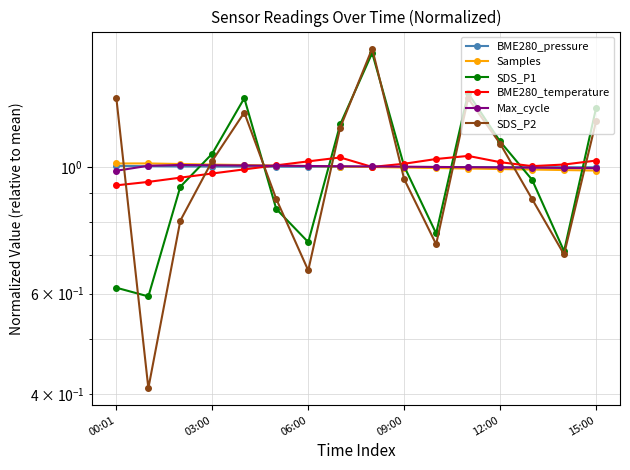

The BME280_pressure series shows 1.0 at 13. True or false?

True